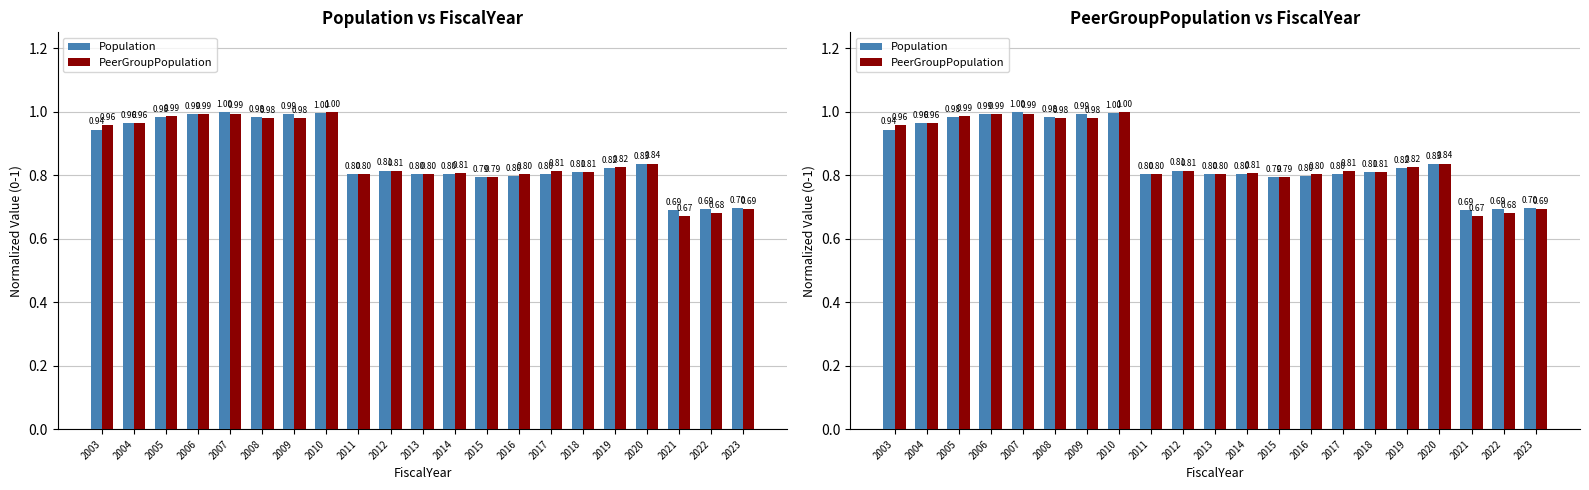

Are the bars horizontal?

No